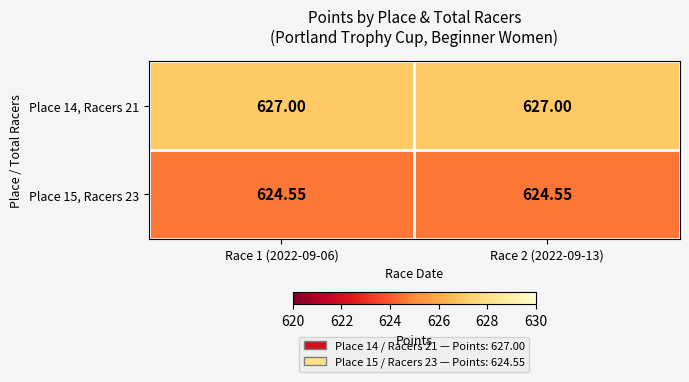

Is the value of Place 15, Racers 23 at Race 1 (2022-09-06) greater than the value of Place 14, Racers 21 at Race 1 (2022-09-06)?

No